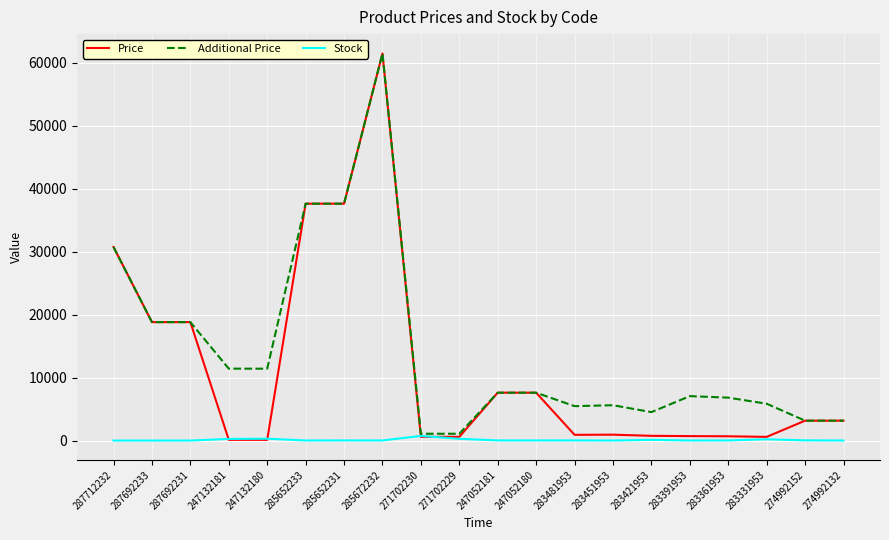

How many values in the Additional Price series are below 7596?

10